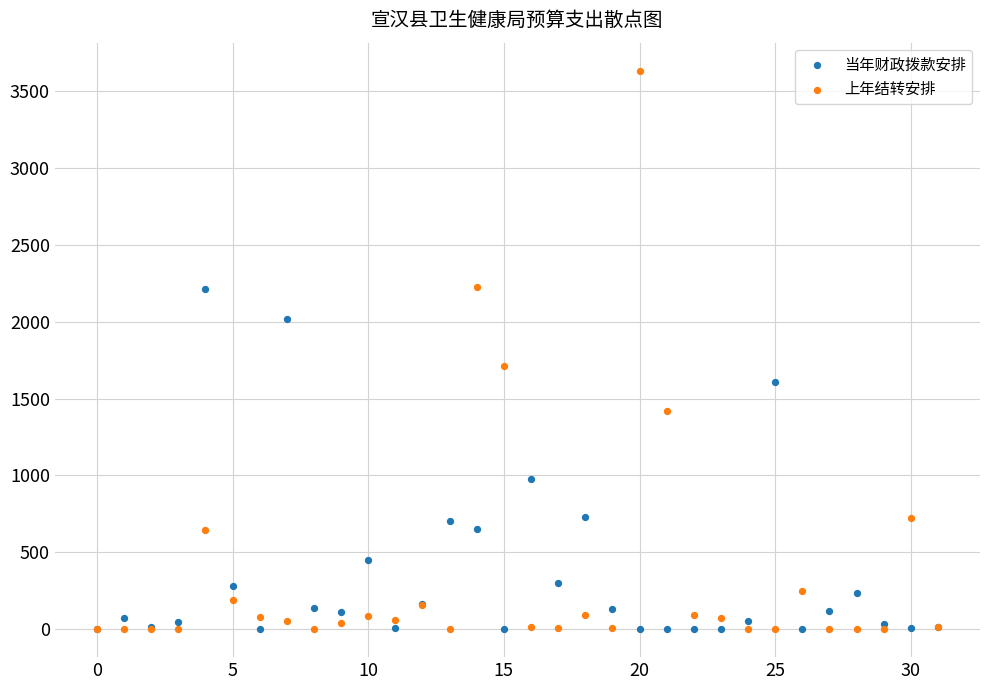

Across all series, what Y value is closest to 1816?

1714.3